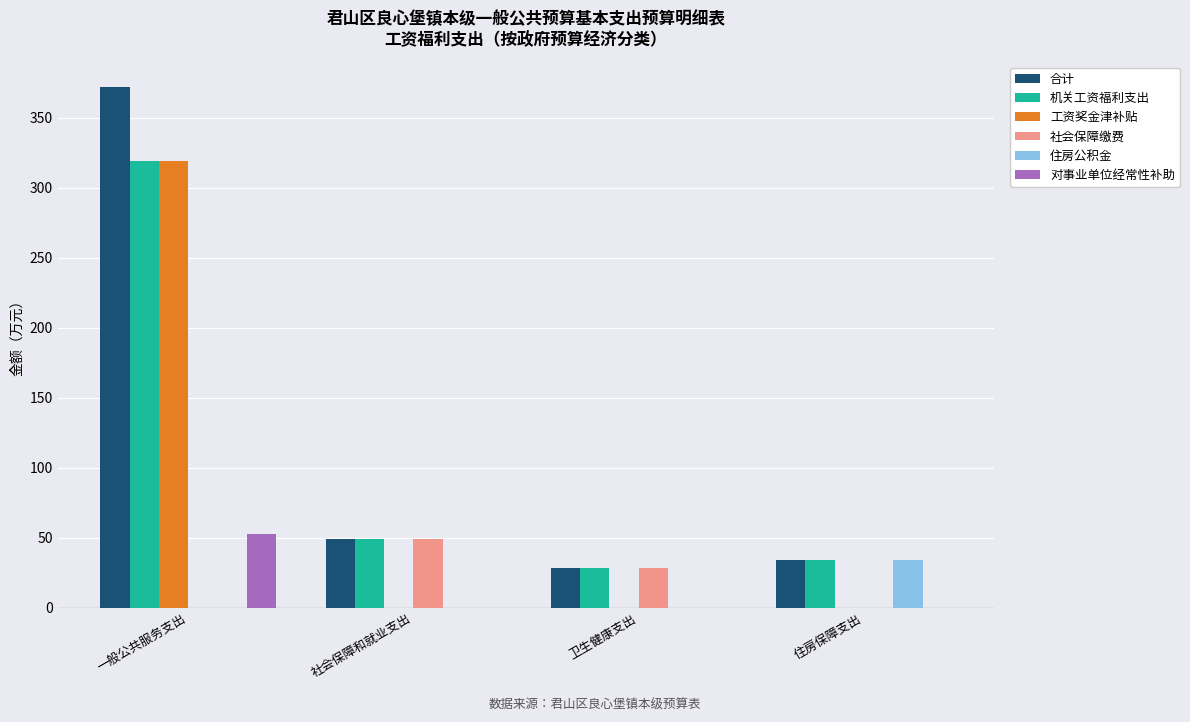

At which category is the sum across all series the highest?

一般公共服务支出